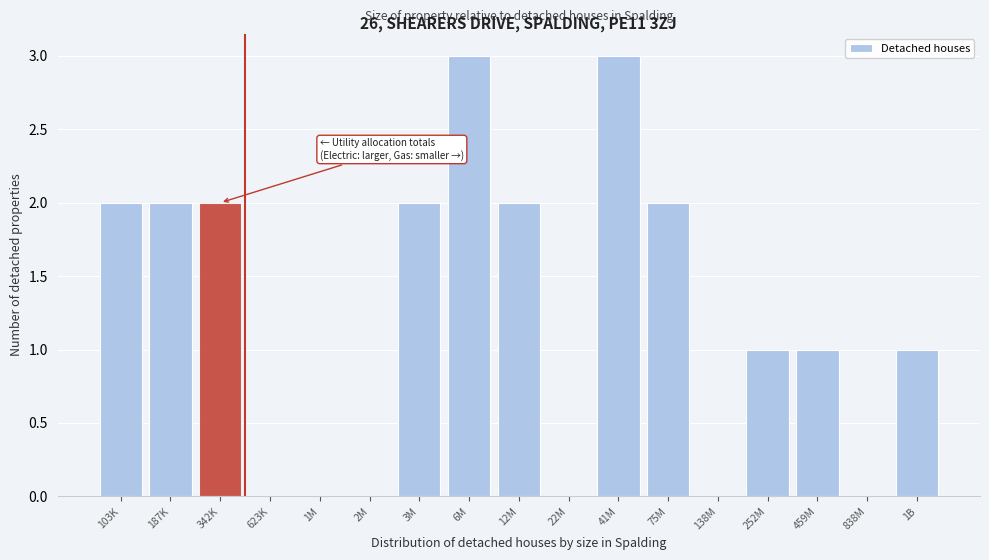

Reading left to right, list all the values displayed in this chart.

103K=2	187K=2	342K=2	623K=0	1M=0	2M=0	3M=2	6M=3	12M=2	22M=0	41M=3	75M=2	138M=0	252M=1	459M=1	838M=0	1B=1